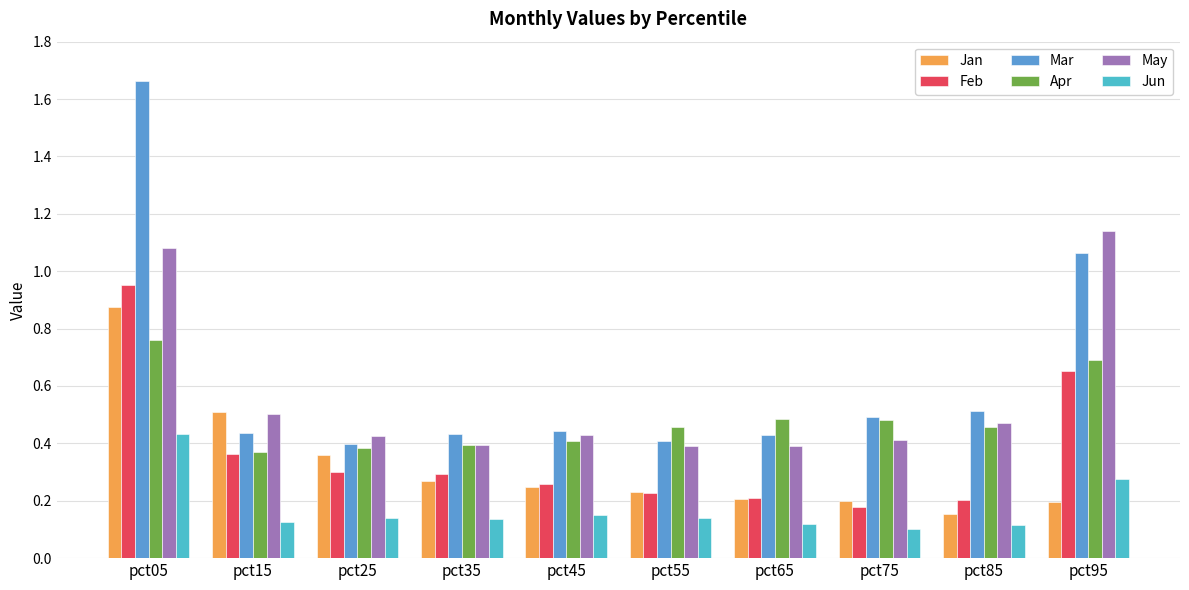

Which category has the highest value in the Feb series?

pct05